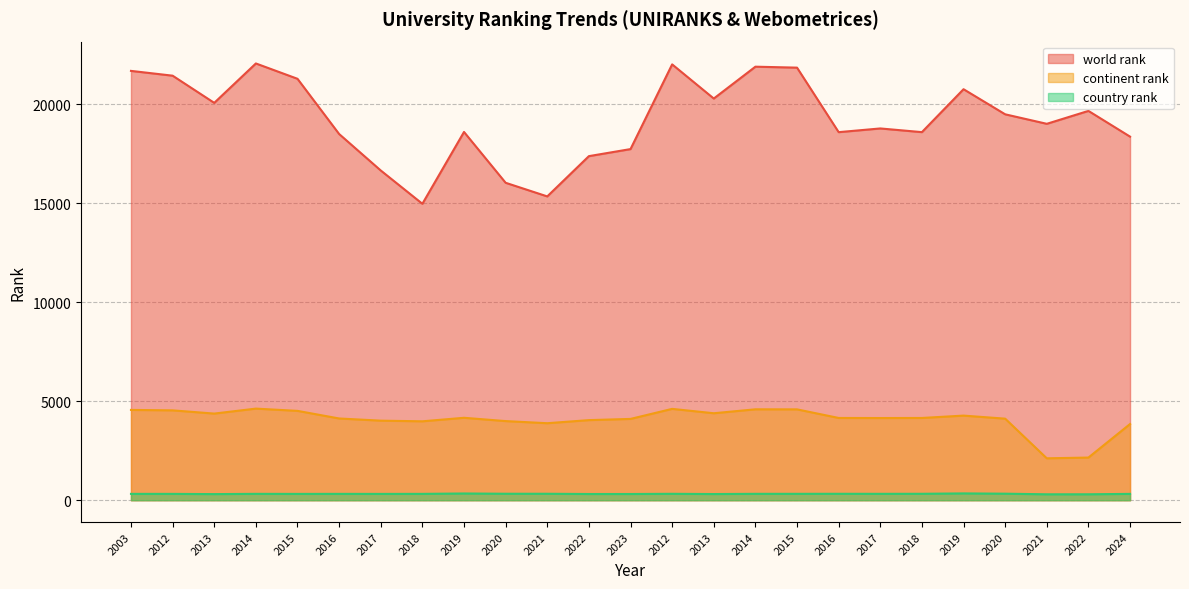

Does the chart display data point markers on the line(s)?

No